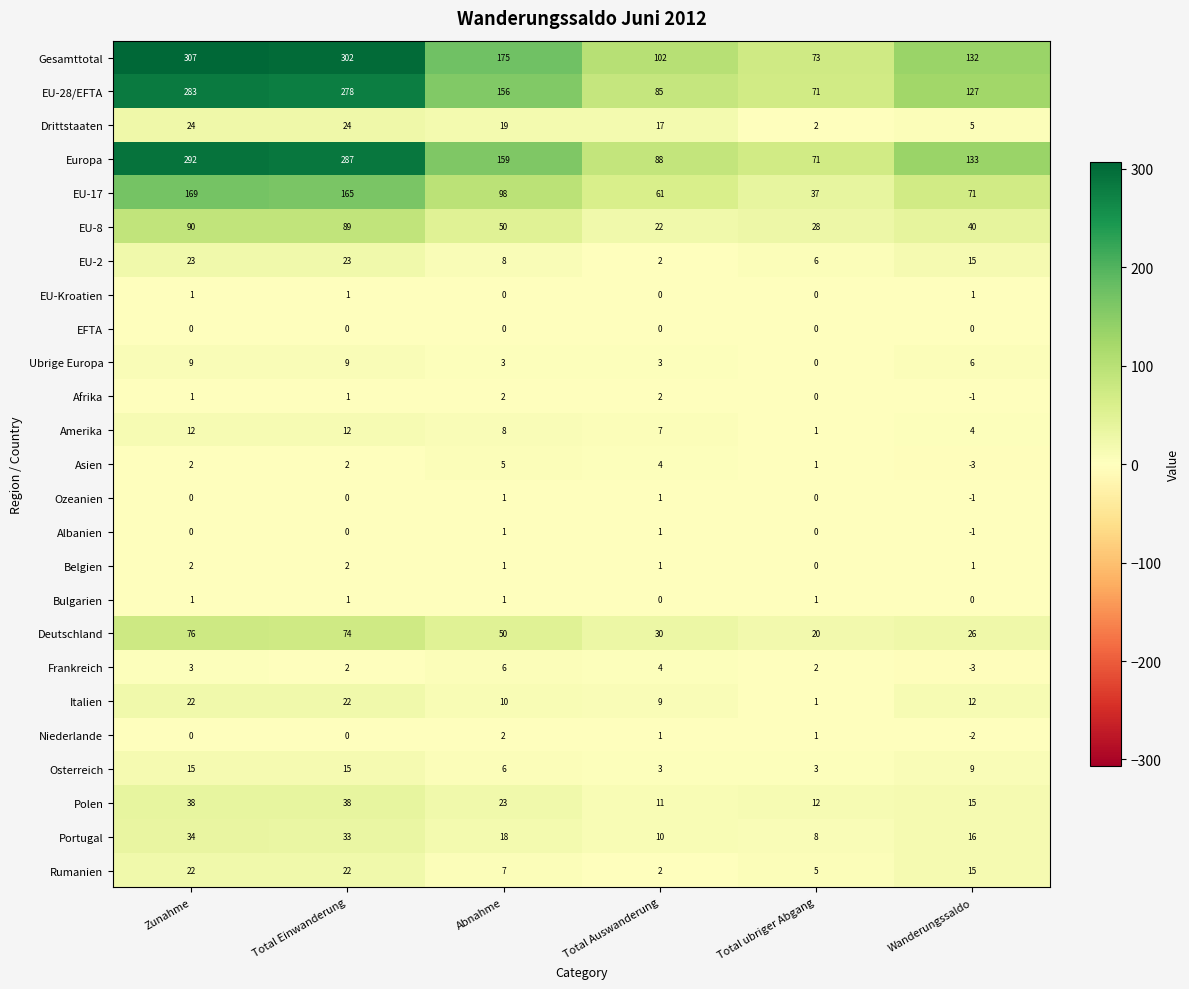

What is the difference between the maximum and minimum values in the Polen series?

27